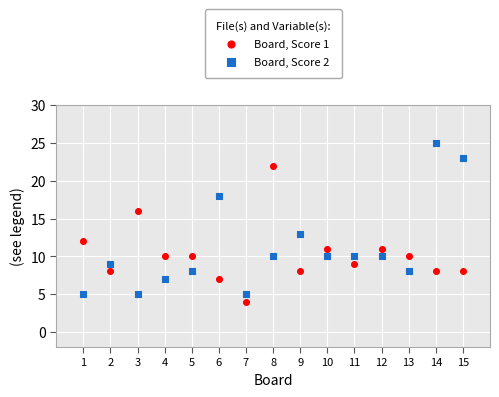

What is the X range (max minus min) for the scatter plot?

14